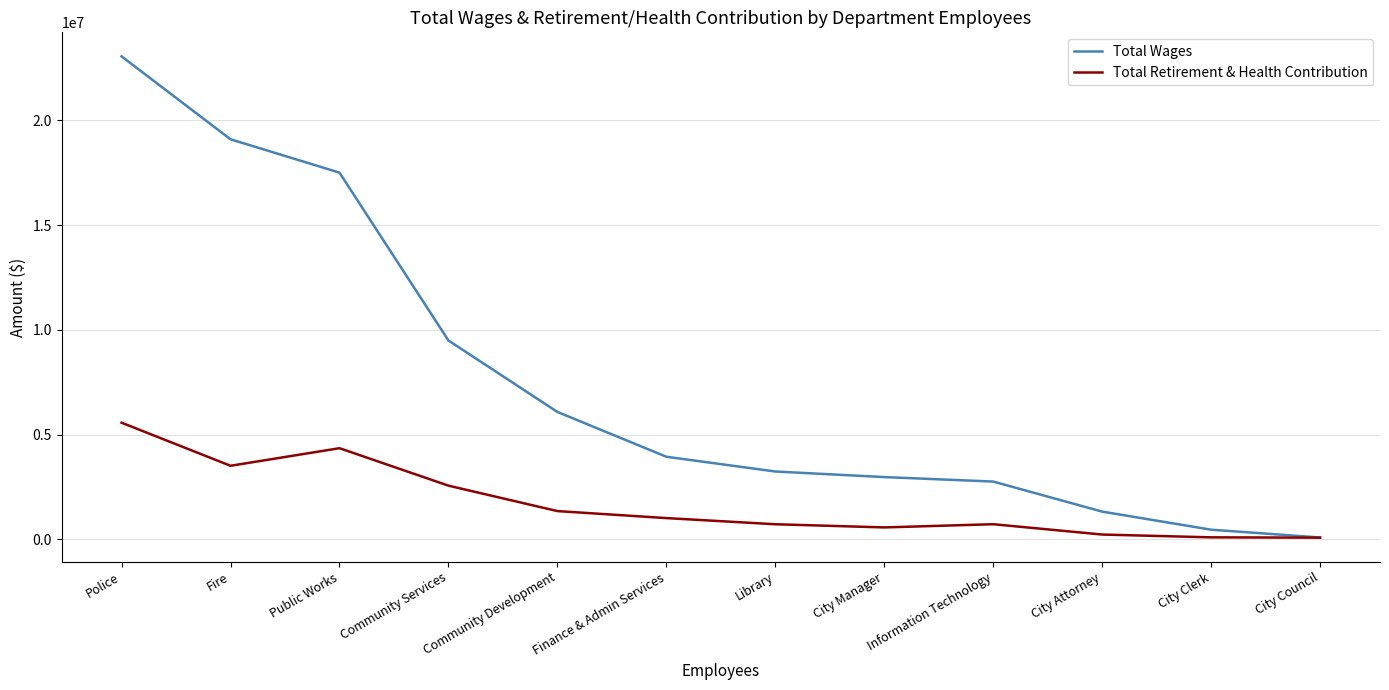

Read the Total Retirement & Health Contribution value at Fire, to the nearest 10.

3516250